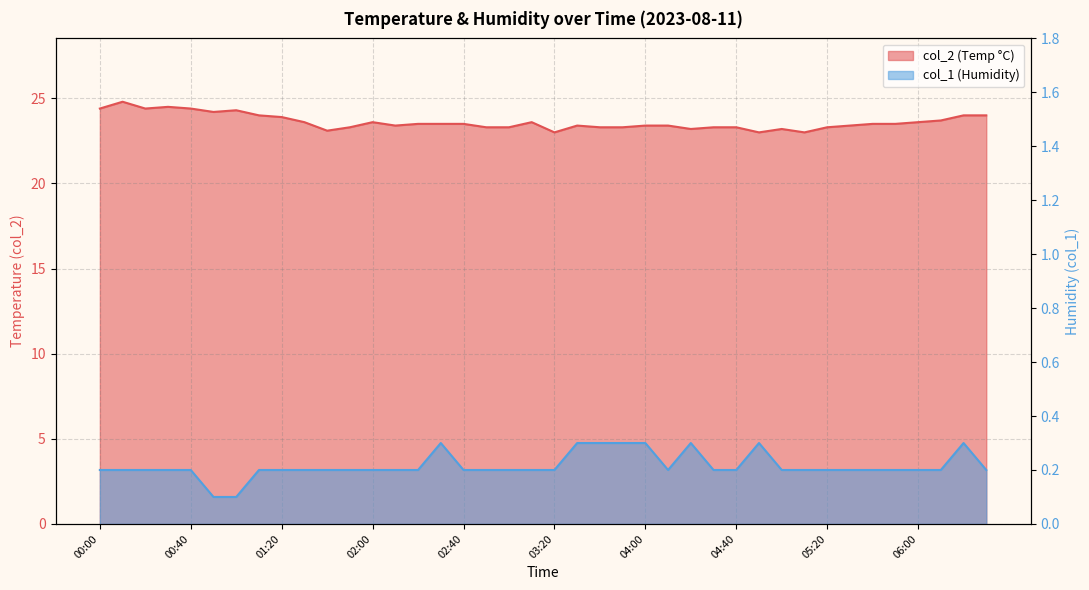

What is the difference between the maximum and minimum values in the col_1 series?

0.2